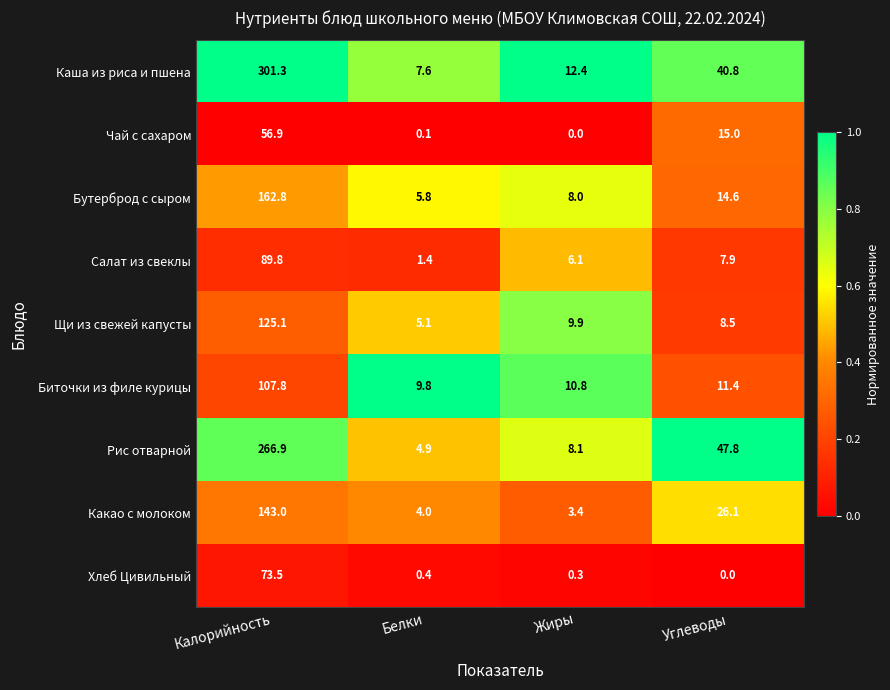

How many values in the Чай с сахаром series are below 15?

2